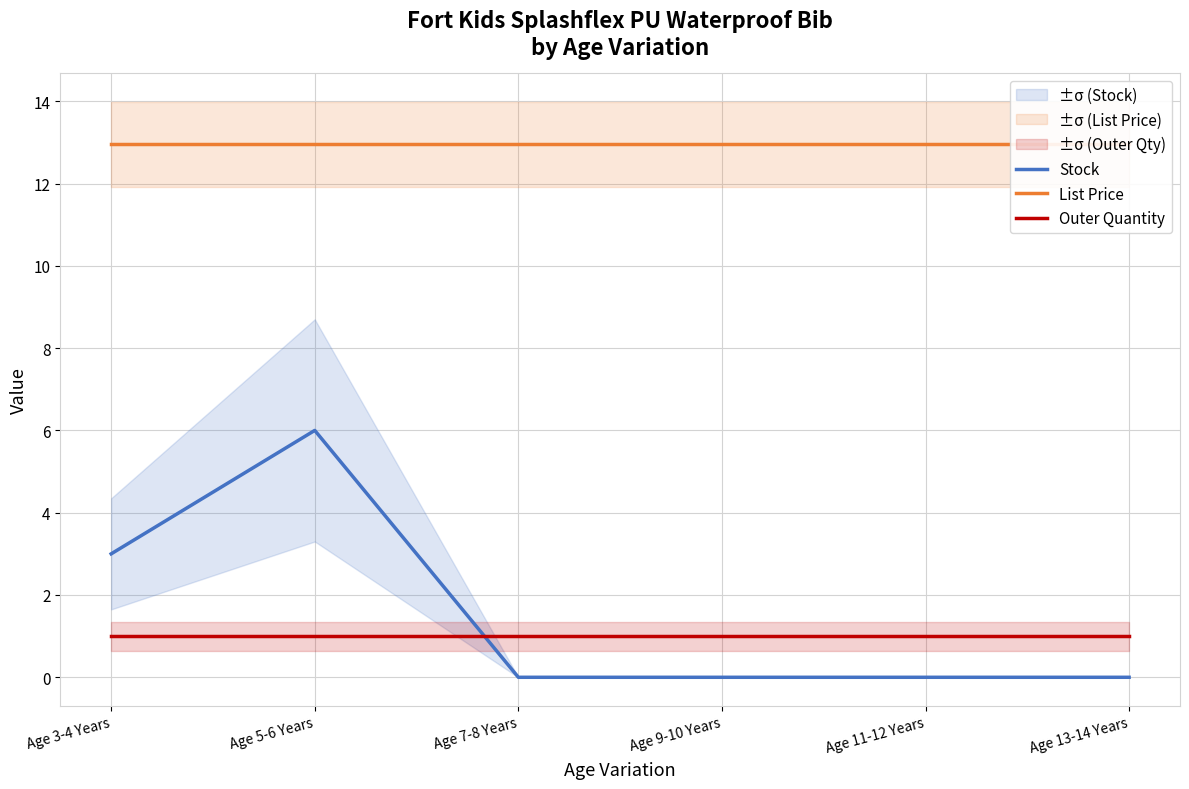

Which series changed the most between Age 9-10 Years and Age 11-12 Years?

Stock